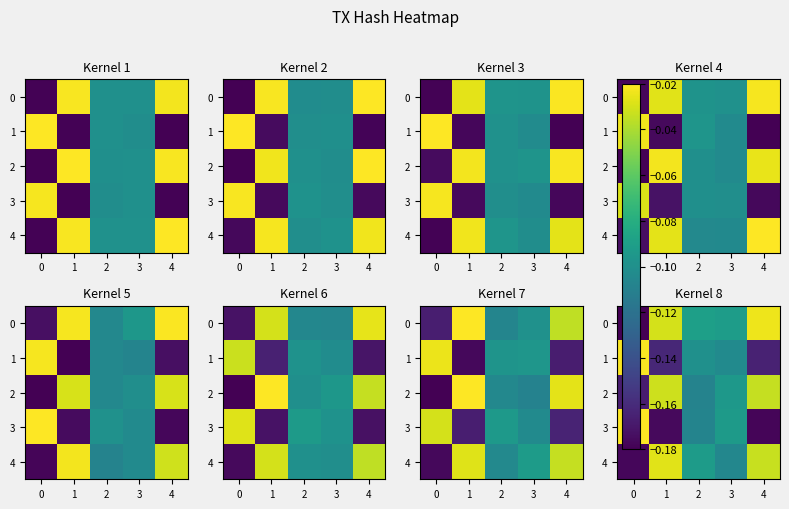

What is the sum of all row_3 values?

-0.6